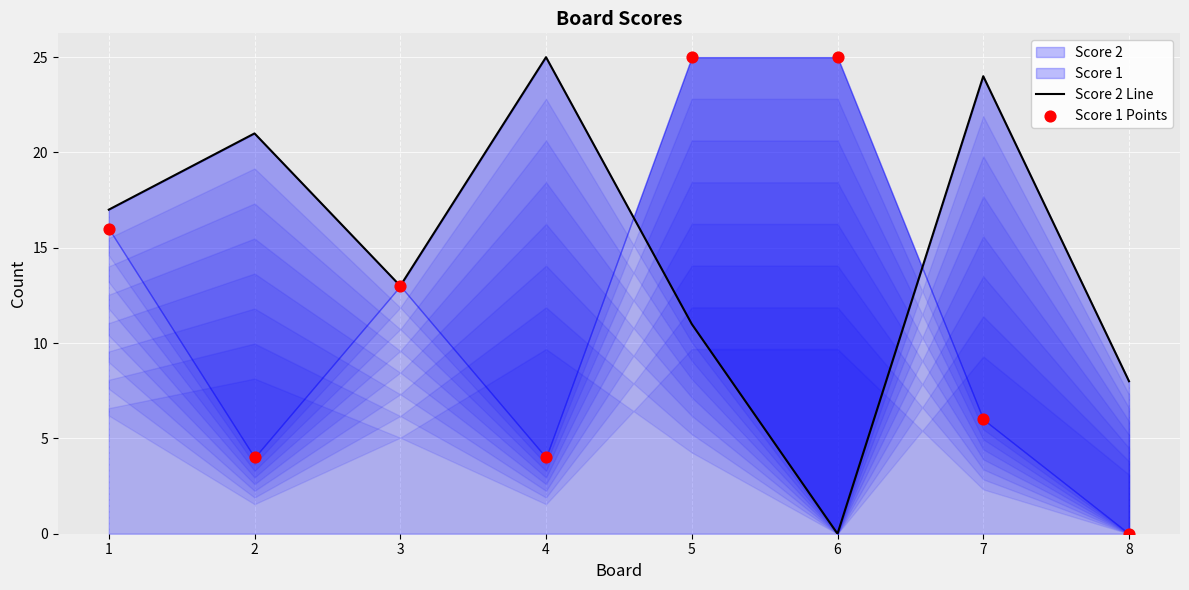

Is the value of Score 1 Points at 3 greater than the value of Score 2 Line at 5?

Yes